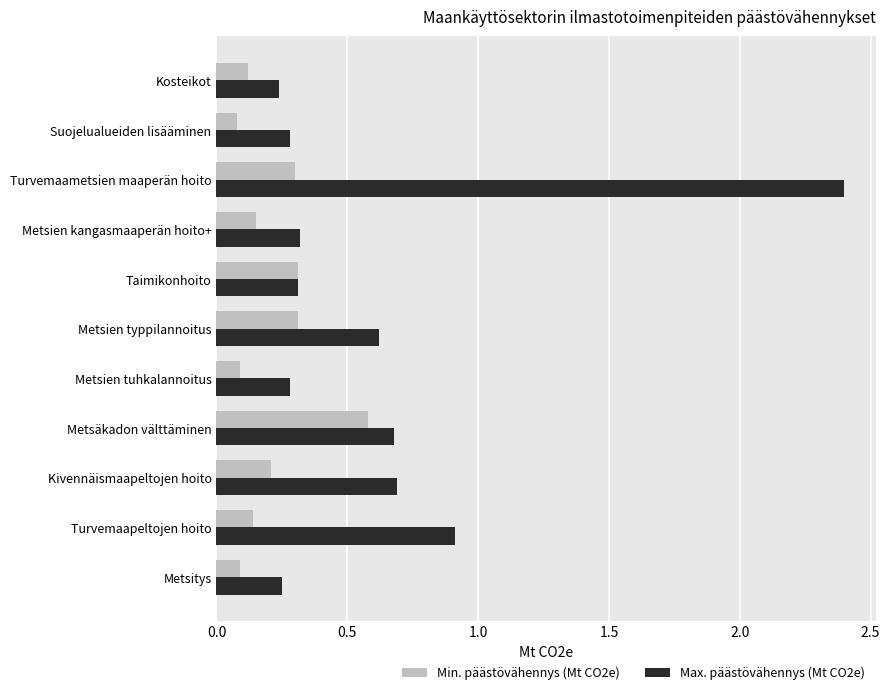

At Kivennäismaapeltojen hoito, list the series in order from largest to smallest.

Max. päästövähennys (Mt CO2e), Min. päästövähennys (Mt CO2e)